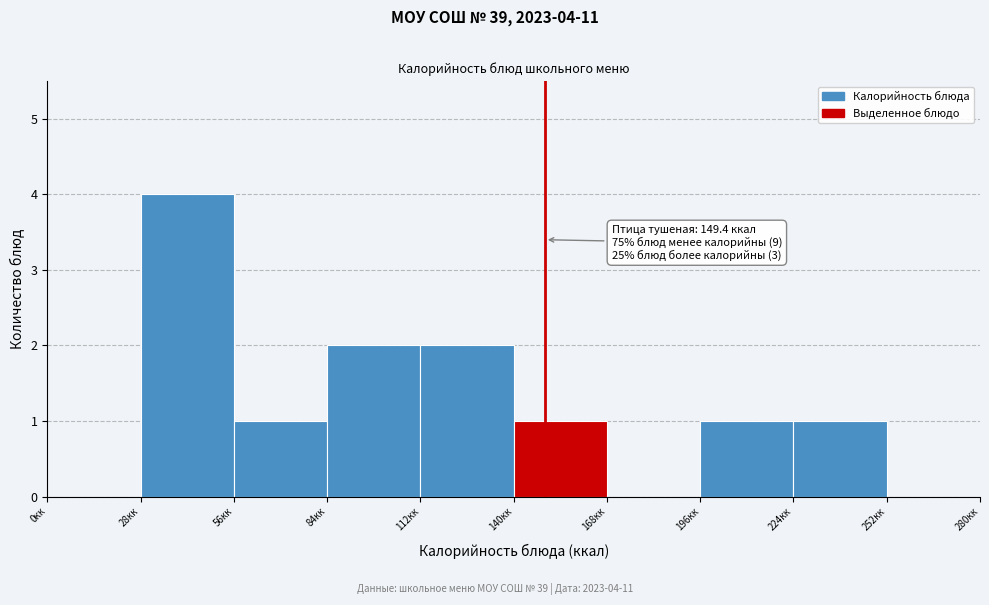

Over which range of the x-axis is the bar tallest?

28 to 56